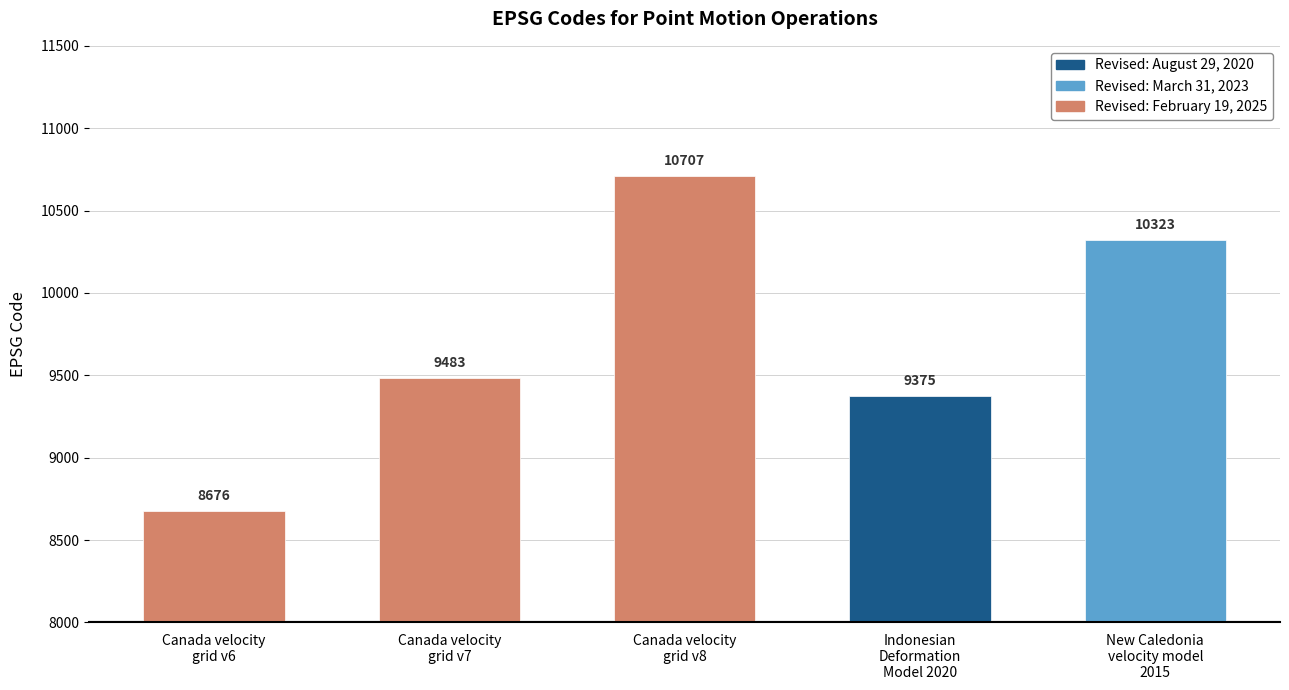

List the labels in order of value, largest first.

Canada velocity
grid v8, New Caledonia
velocity model
2015, Canada velocity
grid v7, Indonesian
Deformation
Model 2020, Canada velocity
grid v6